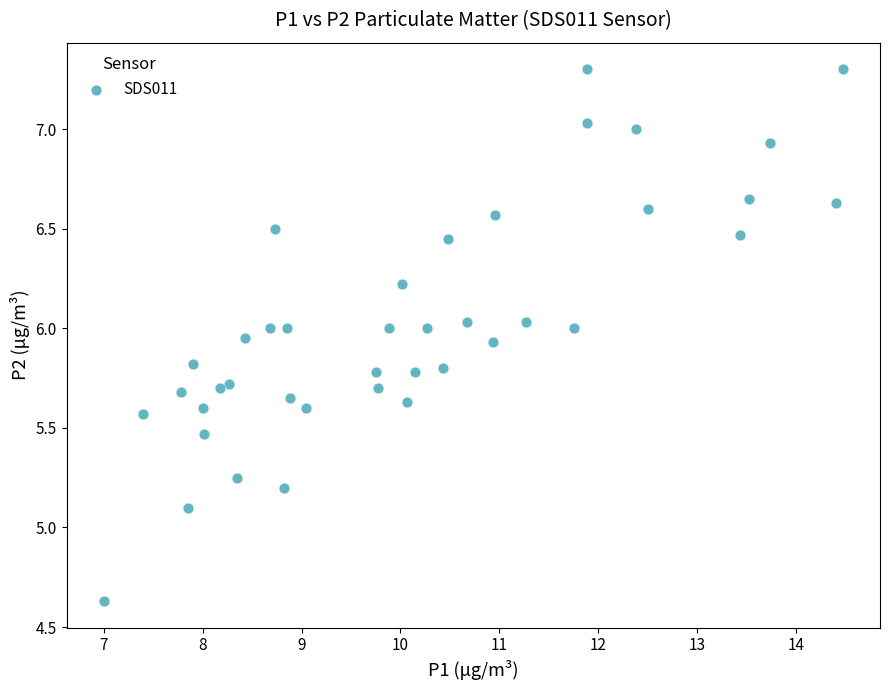

What Y value in the scatter plot is closest to 5?

5.1